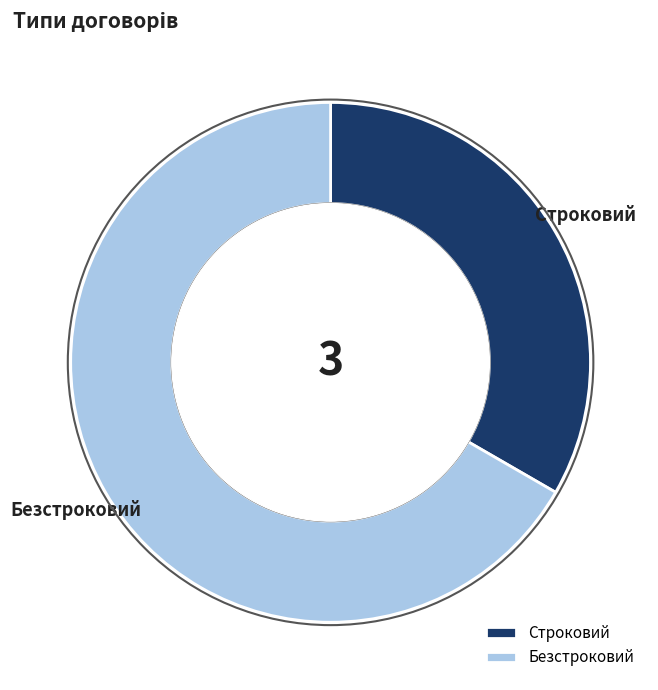

How many segments does this pie chart have?

2